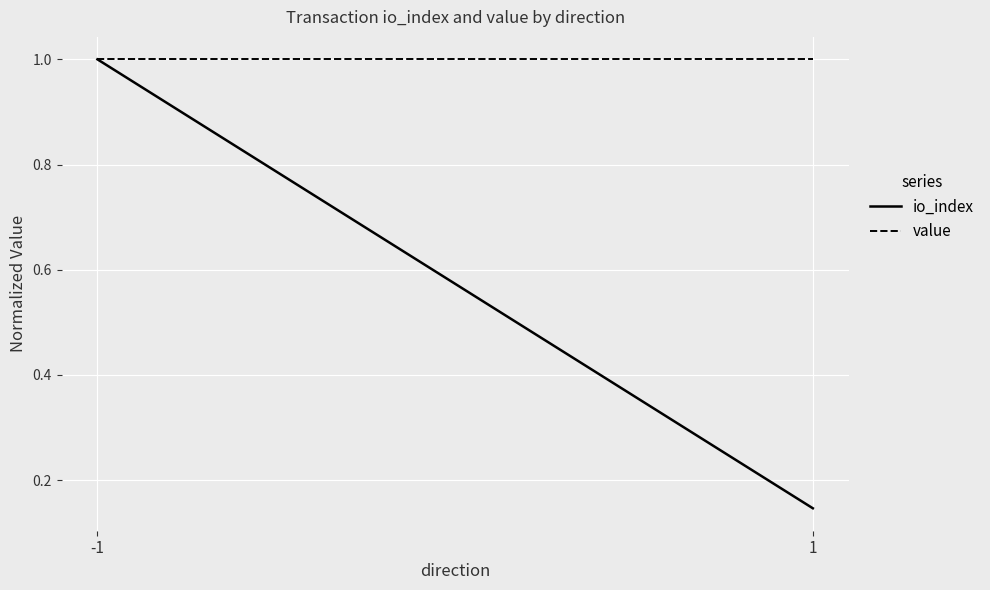

Reading right to left, transcribe all the data shown in this chart.

io_index: 1=0.1	-1=1.0
value: 1=1.0	-1=1.0